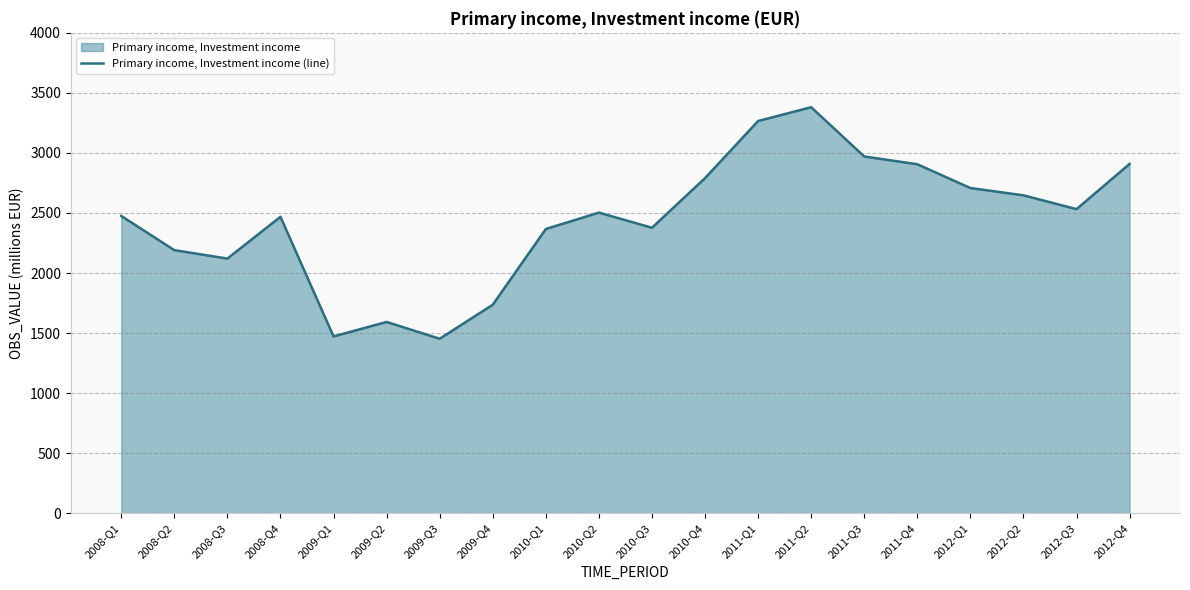

What is the change in value from 2010-Q4 to 2011-Q3?

+180.2